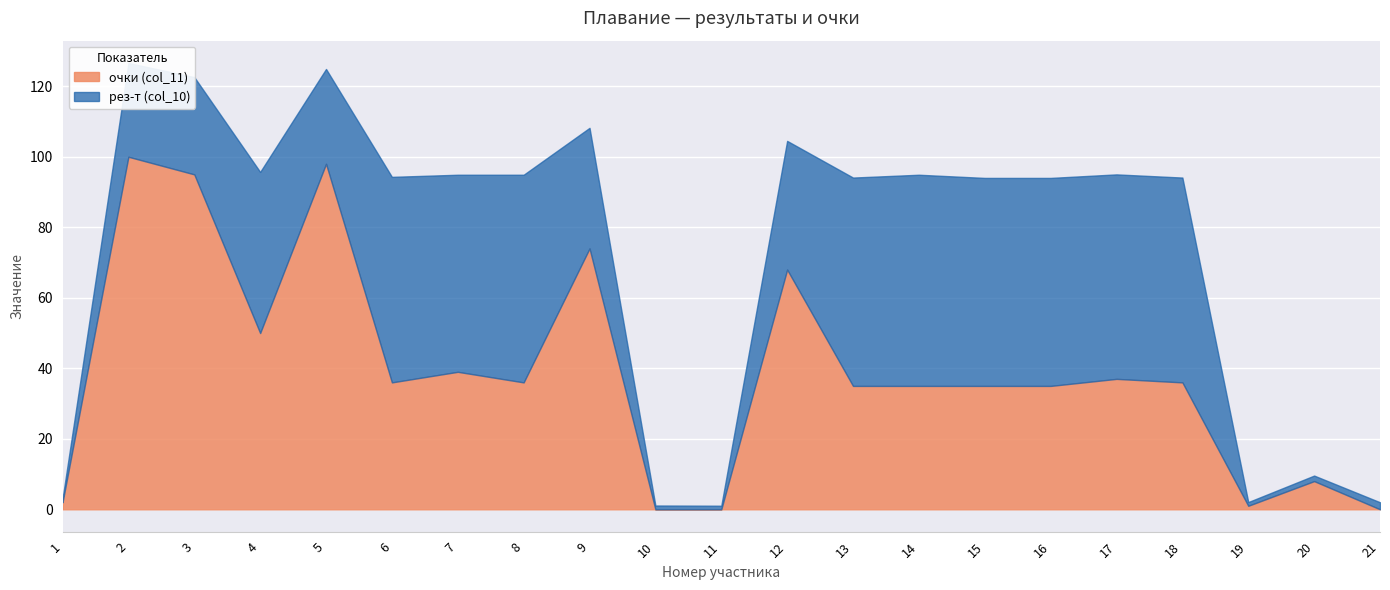

Between 4 and 16, which series saw the biggest shift?

очки (col_11)